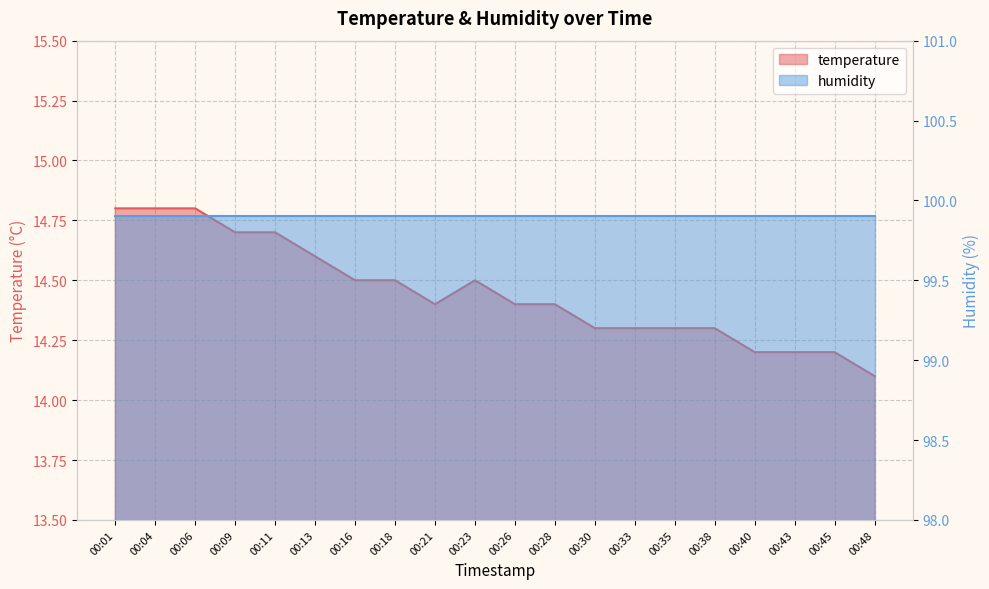

What is the ratio of the value at 00:43 to the value at 00:26?

1.0